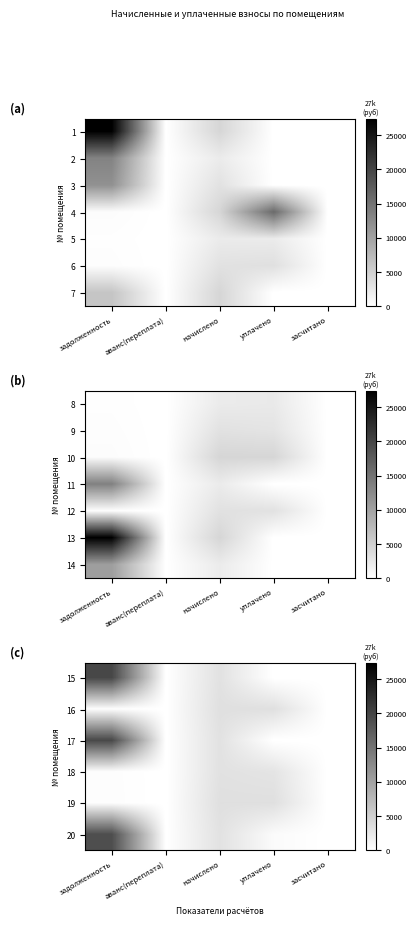

What is the total value across all series at уплачено?

10329.0